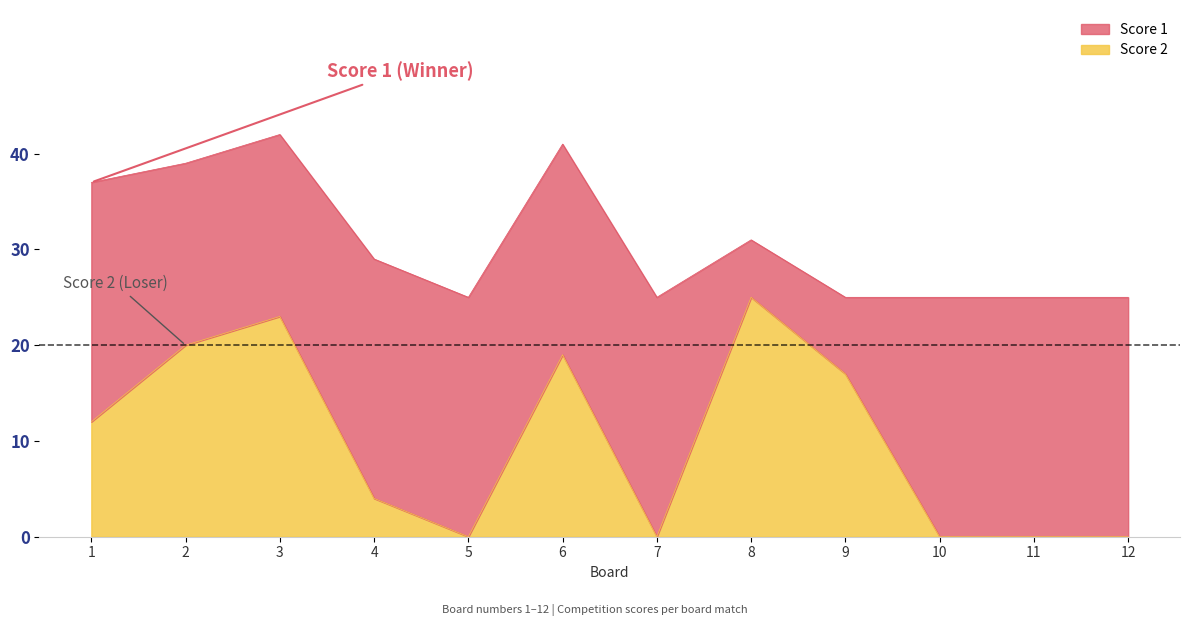

Between 7 and 4, which is larger?

4